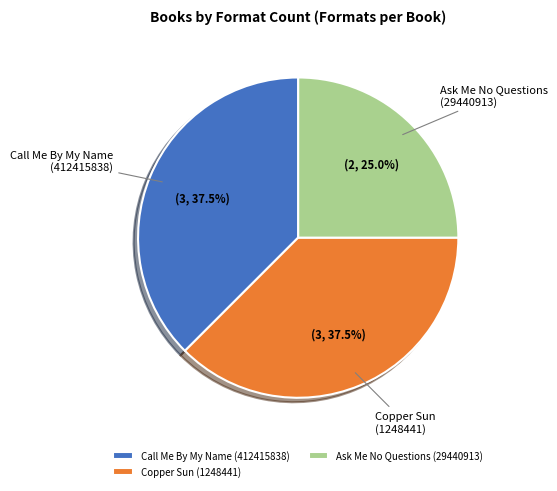

Approximately how many times larger is the value at Copper Sun (1248441) compared to Call Me By My Name (412415838)?

1.0